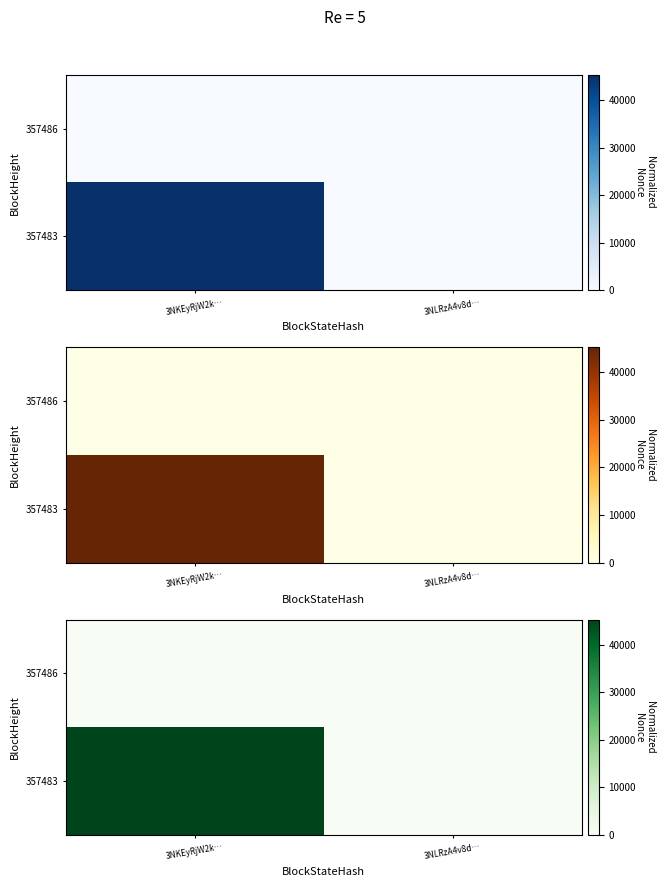

Read the 357483 value at 3NKEyRjW2k…, to the nearest 50.

45250